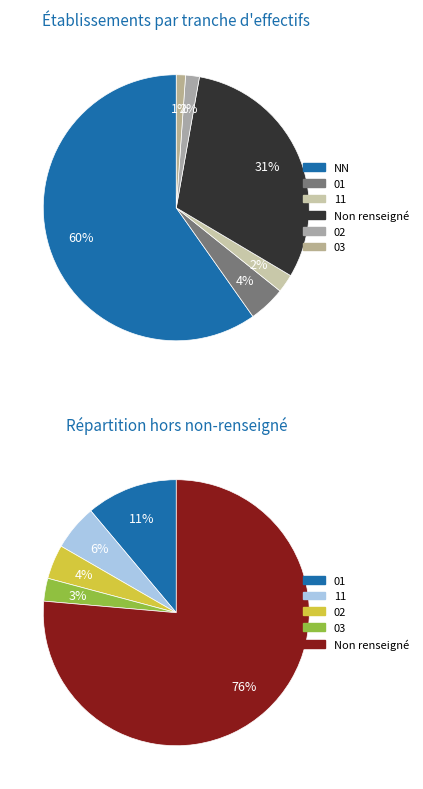

Which category accounts for the majority?

NN